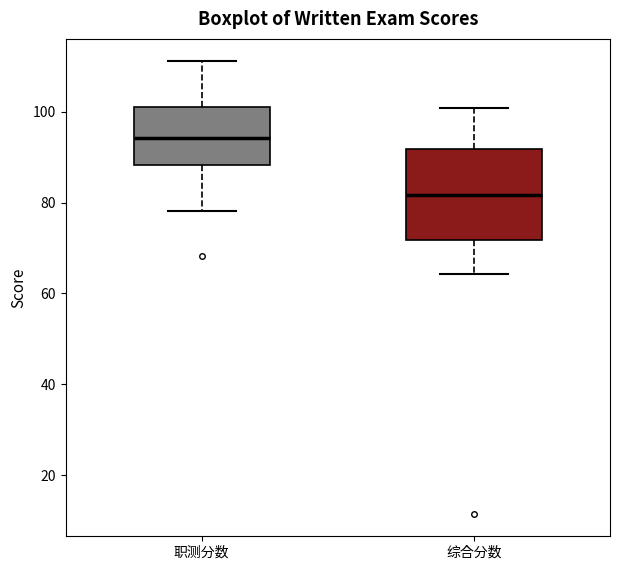

Which box is the tallest, from its lower edge to its upper edge?

综合分数